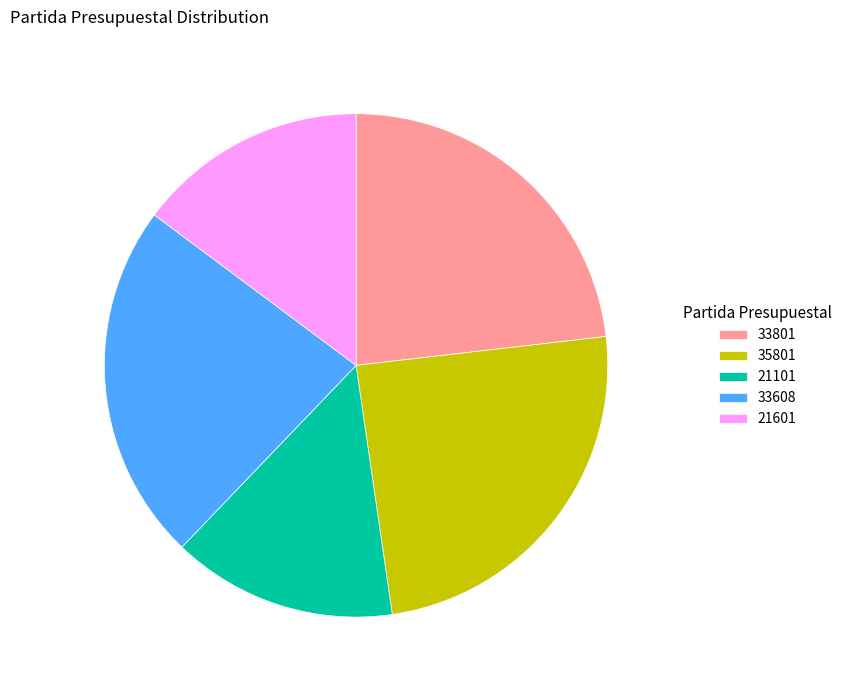

Is 33608 the majority of the pie?

No